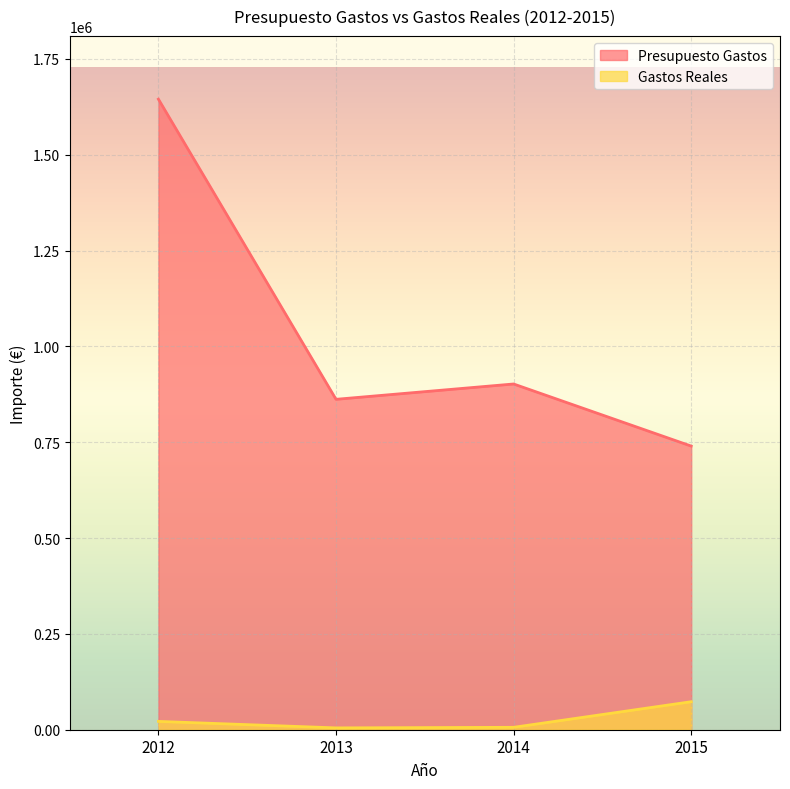

What is the value of the Gastos Reales point at the 2nd from the left?

4785.2